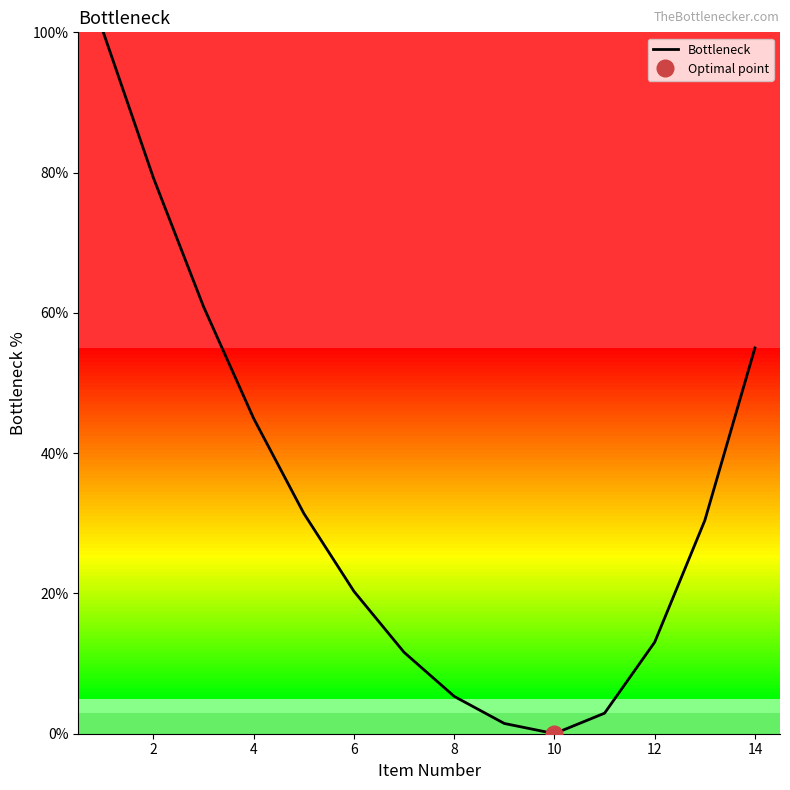

True or false: Bottleneck has a value of 5.3 at 8.

True